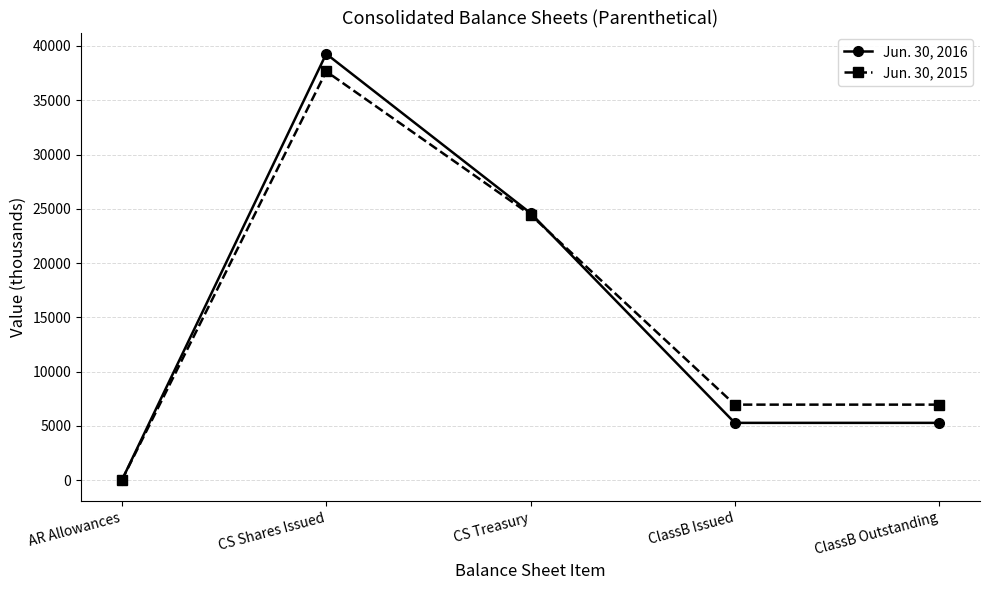

Rank the series at CS Treasury from lowest to highest value.

Jun. 30, 2015, Jun. 30, 2016